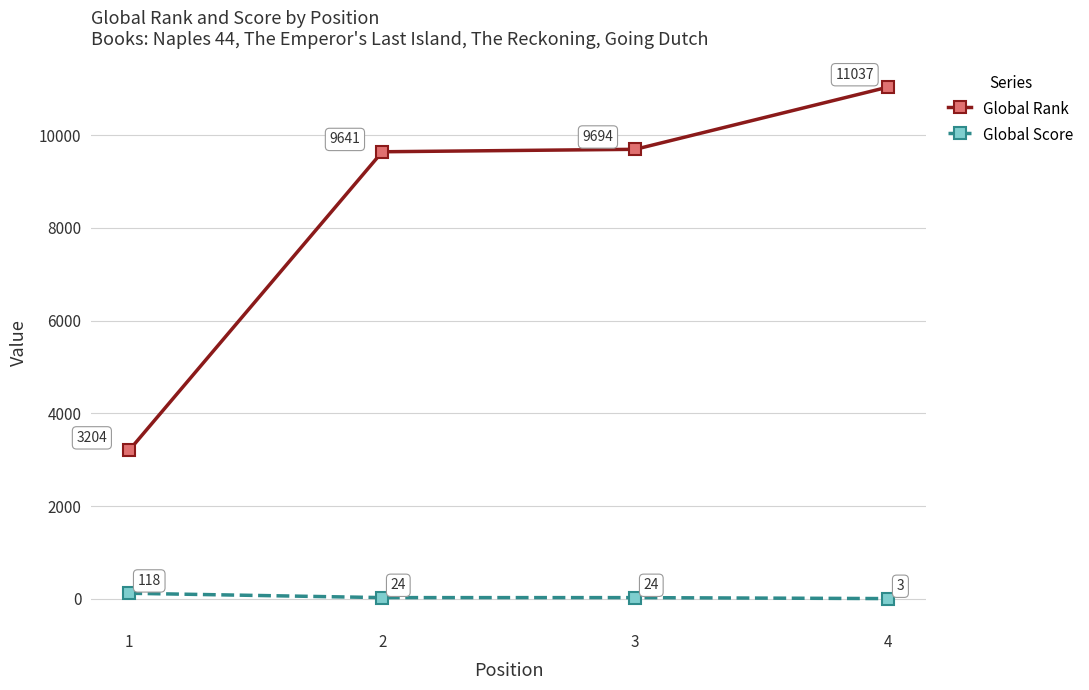

Reading left to right, extract all data points from this chart.

Global Rank: 1=3204	2=9641	3=9694	4=11037
Global Score: 1=118	2=24	3=24	4=3